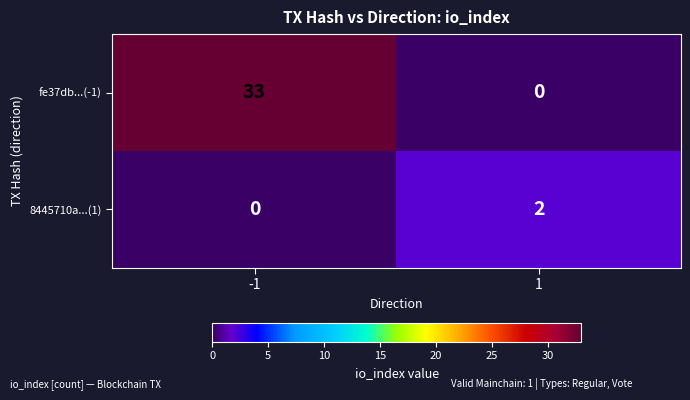

What is the difference between the fe37db...(-1) values at -1 and 1?

33